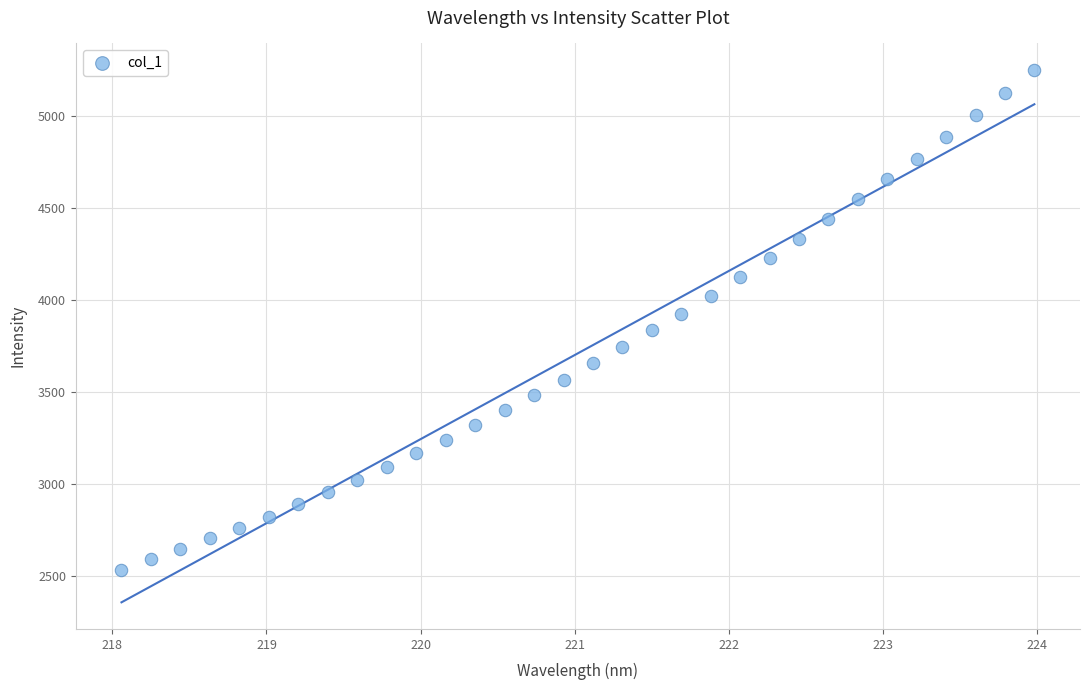

What is the range of Y values (max minus min)?

2710.0